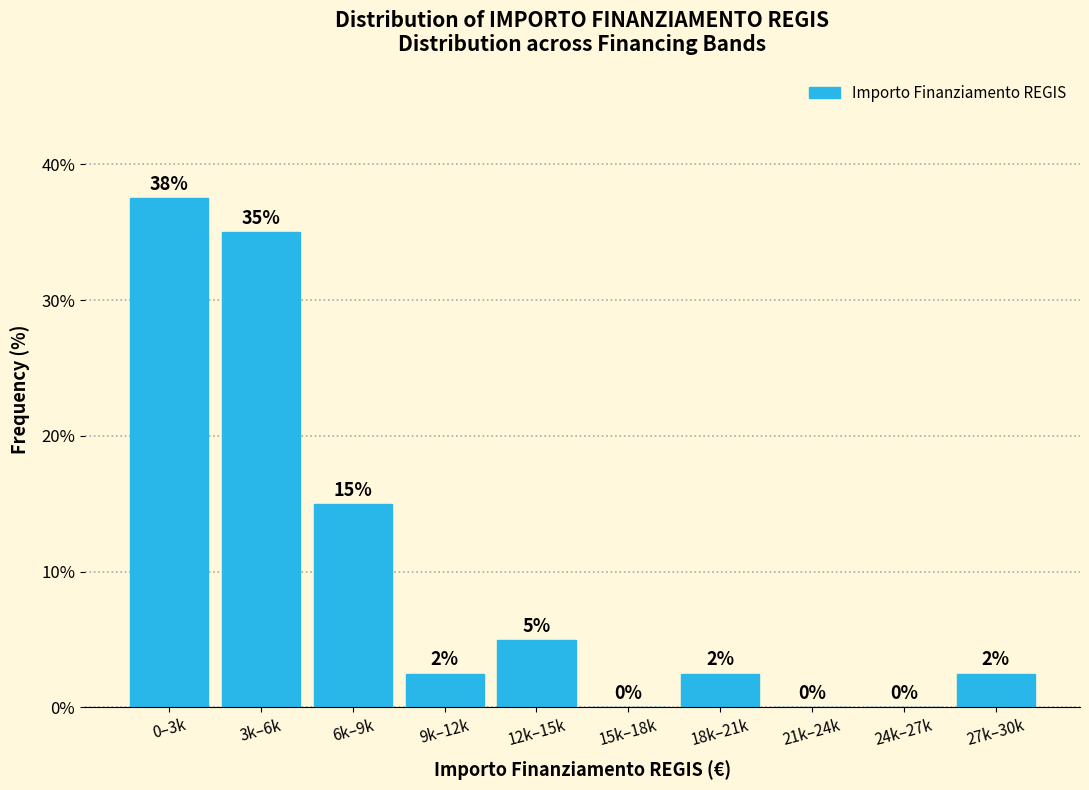

What is the sum of the values at 0–3k and 18k–21k?

40.0